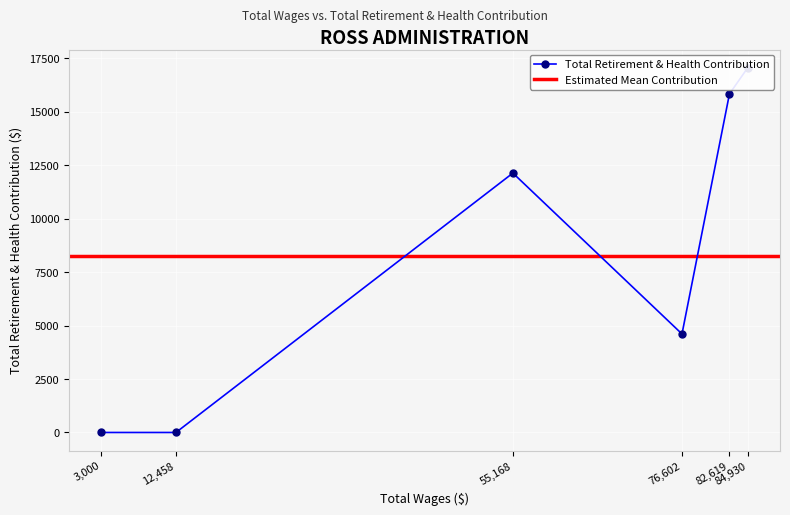

Which category has the lowest value across all series?

12458